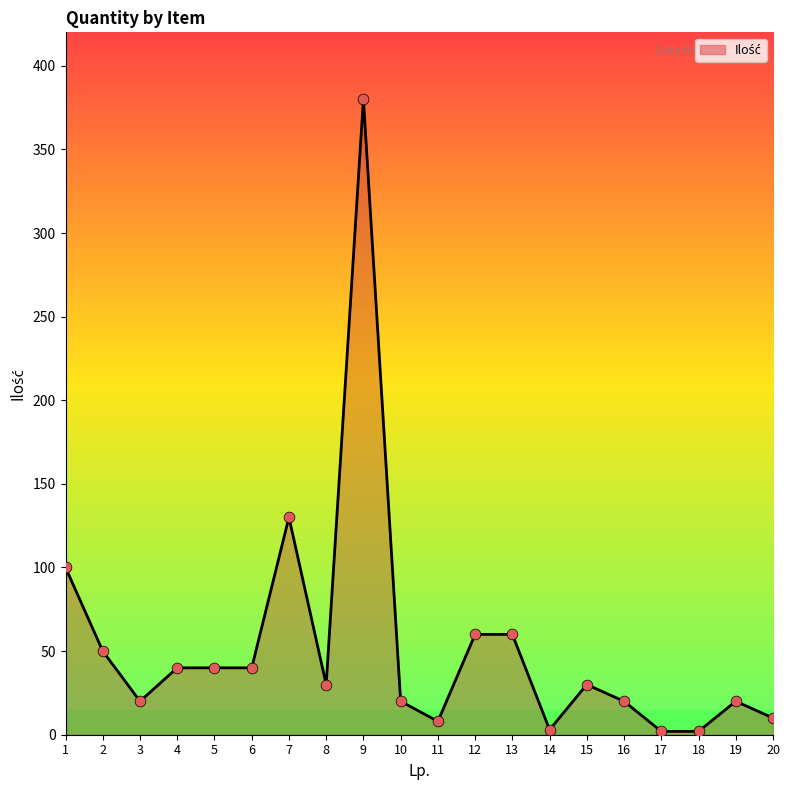

What is the change in value from 1 to 2?

-50